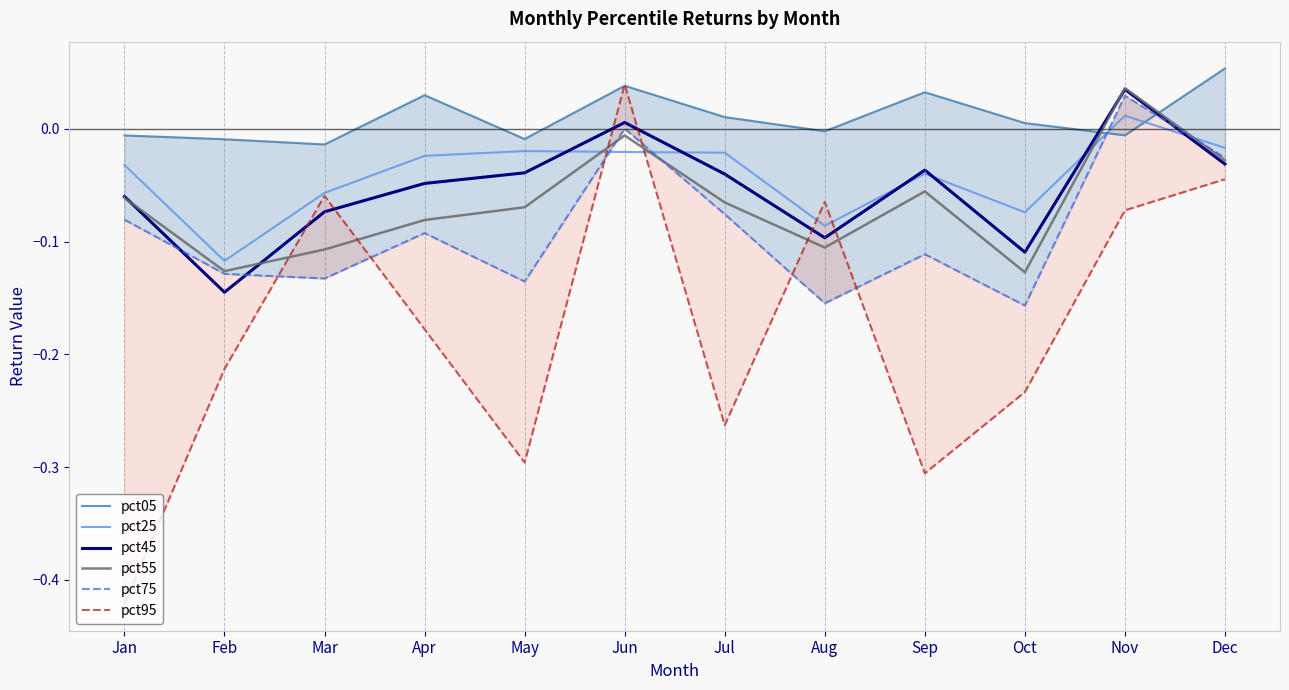

Which series has the largest total across all categories?

pct05